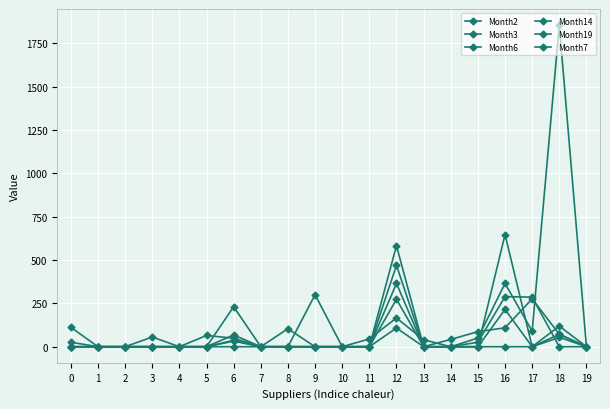

Reading left to right, what are all the values shown in this chart?

Month2: 0=112	1=0	2=0	3=56	4=0	5=0	6=68	7=0	8=0	9=0	10=0	11=45	12=166	13=40	14=0	15=0	16=215	17=0	18=54	19=0
Month3: 0=0	1=0	2=0	3=0	4=0	5=0	6=231	7=0	8=104	9=0	10=0	11=0	12=583	13=0	14=0	15=50	16=365	17=90	18=1856	19=0
Month6: 0=26	1=0	2=0	3=0	4=0	5=0	6=37	7=0	8=0	9=0	10=0	11=0	12=365	13=0	14=0	15=0	16=0	17=0	18=119	19=0
Month14: 0=0	1=0	2=0	3=0	4=0	5=0	6=32	7=0	8=0	9=0	10=0	11=0	12=274	13=0	14=0	15=26	16=289	17=286	18=0	19=0
Month19: 0=0	1=0	2=0	3=0	4=0	5=0	6=0	7=0	8=0	9=0	10=0	11=0	12=108	13=0	14=42	15=87	16=109	17=276	18=72	19=0
Month7: 0=0	1=0	2=0	3=0	4=0	5=65	6=49	7=0	8=0	9=300	10=0	11=0	12=470	13=0	14=0	15=0	16=647	17=0	18=72	19=0